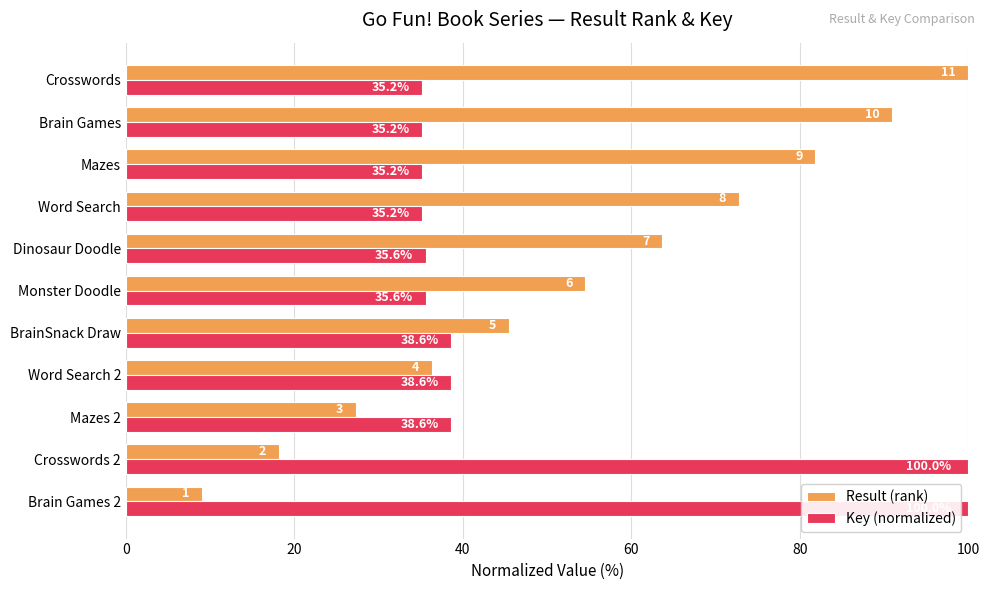

What is the maximum value shown in the chart?

100.0